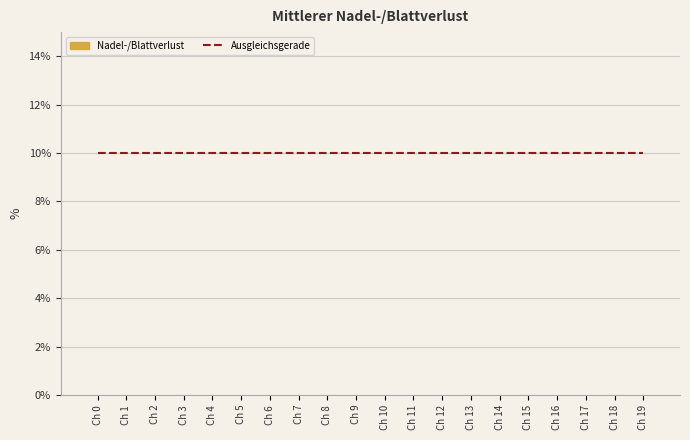

How many distinct data groups are displayed?

2